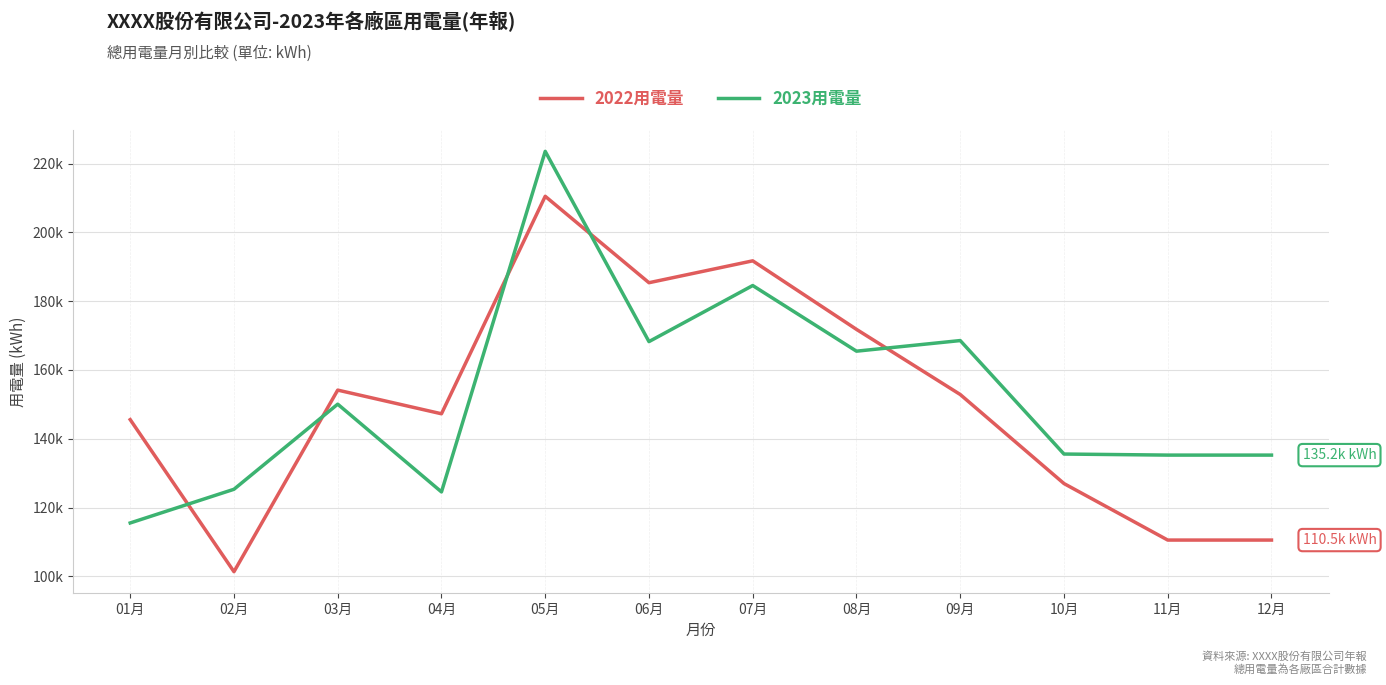

What is the total value across all series at 09月?

321405.4